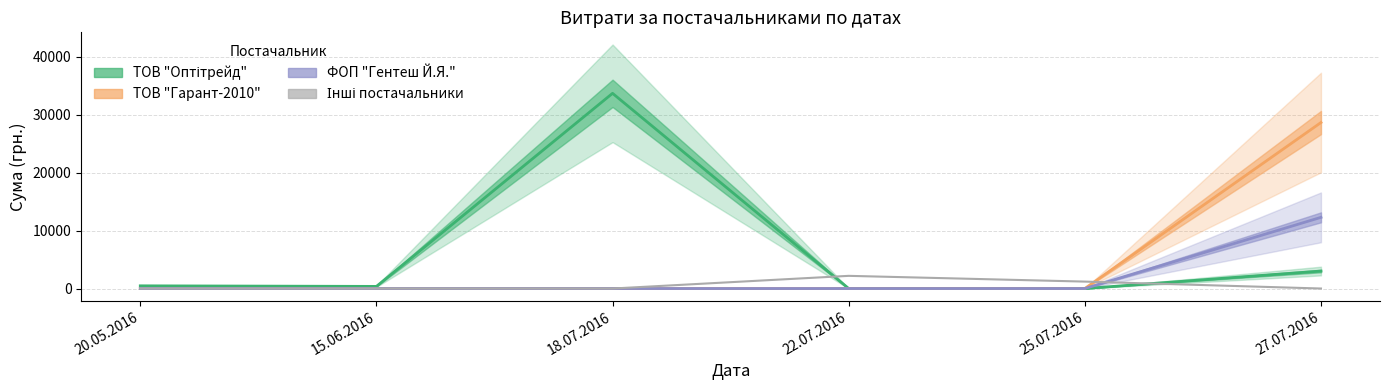

At which category does the chart reach its minimum across all series?

20.05.2016